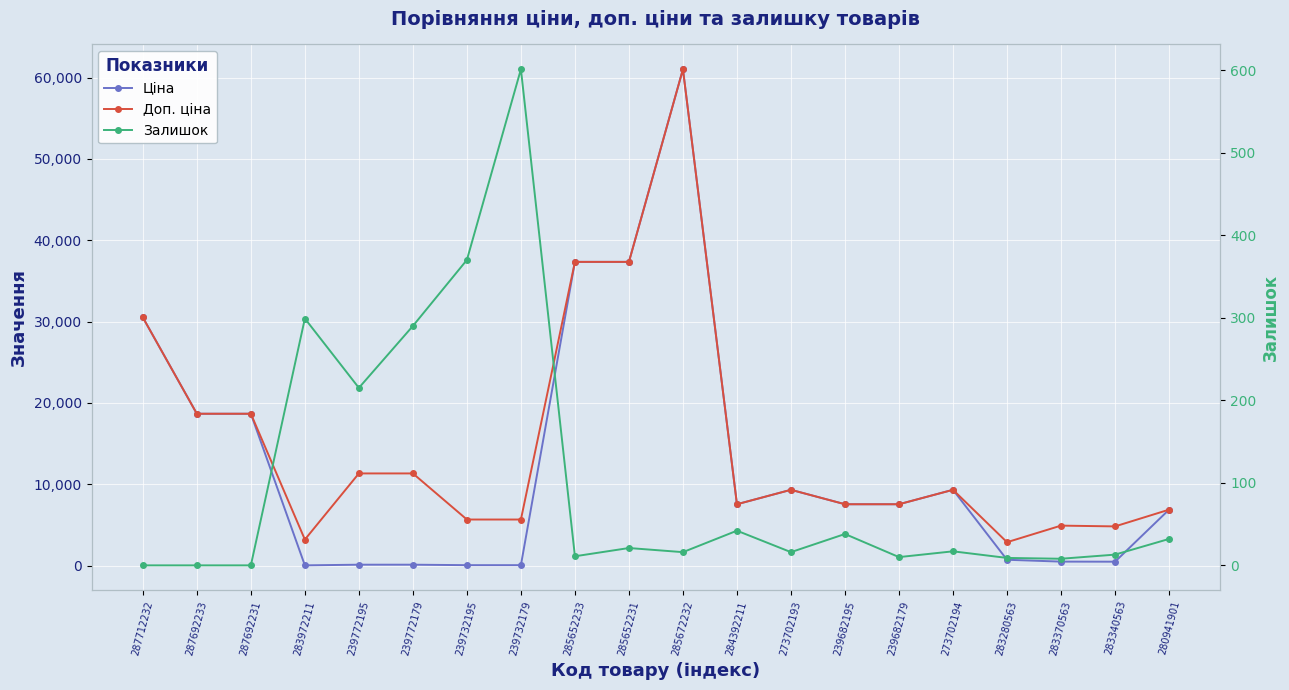

What is the greatest value displayed?

61024.7